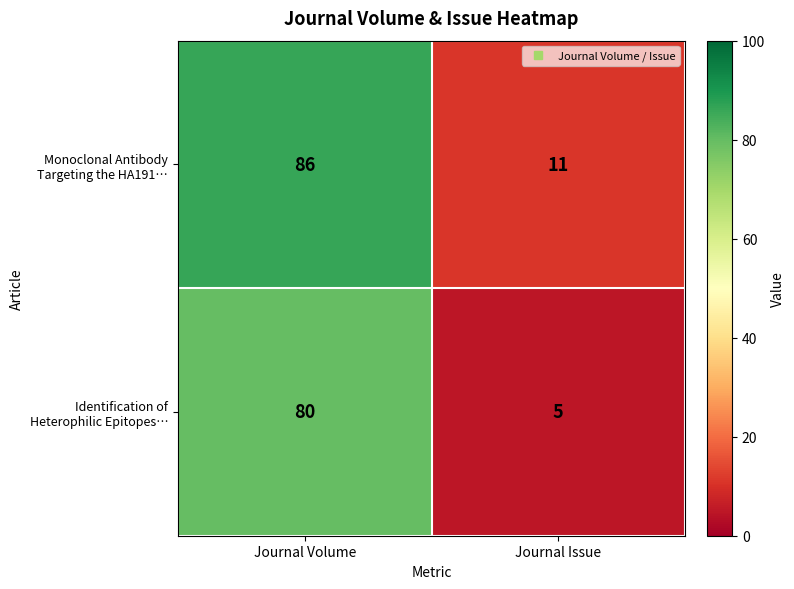

What is the spread (max minus min) of values at Journal Issue?

6